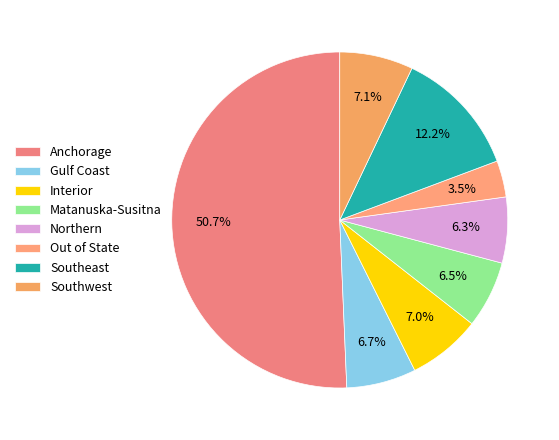

The Gulf Coast slice represents 7% of the pie. True or false?

True